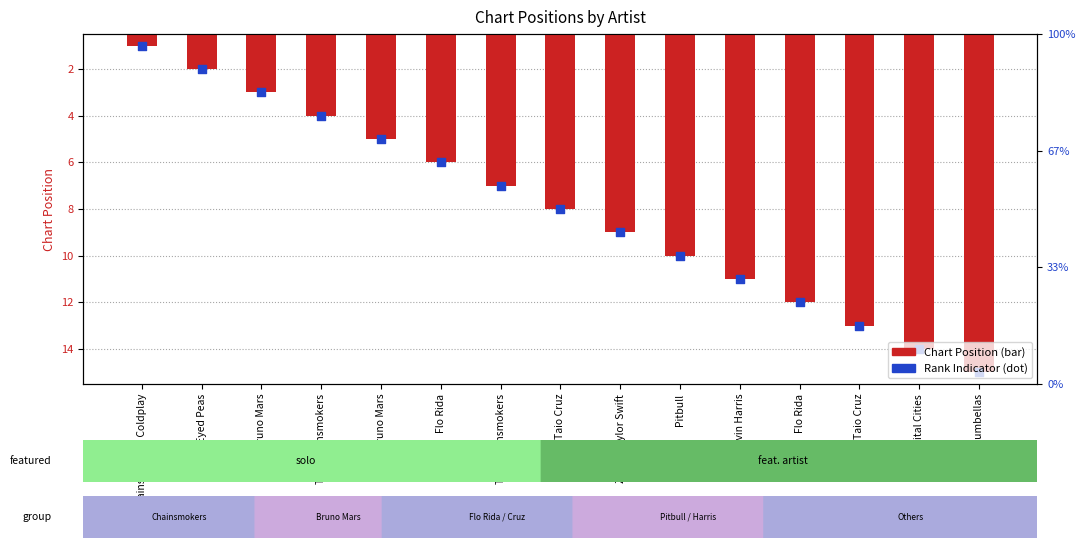

Which series has the largest total across all categories?

Chart Position